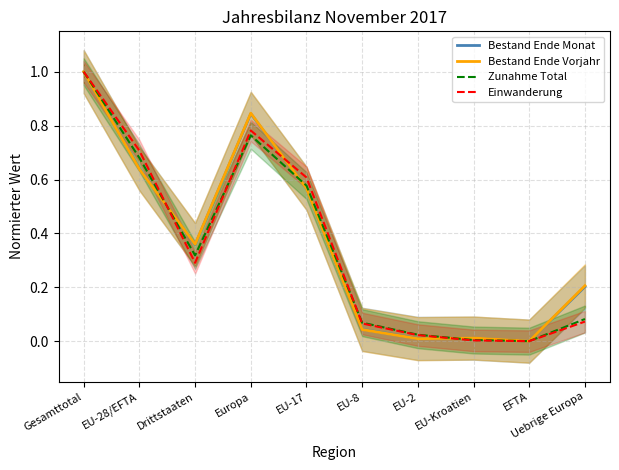

What are all the series names shown in the legend?

Bestand Ende Monat, Bestand Ende Vorjahr, Zunahme Total, Einwanderung